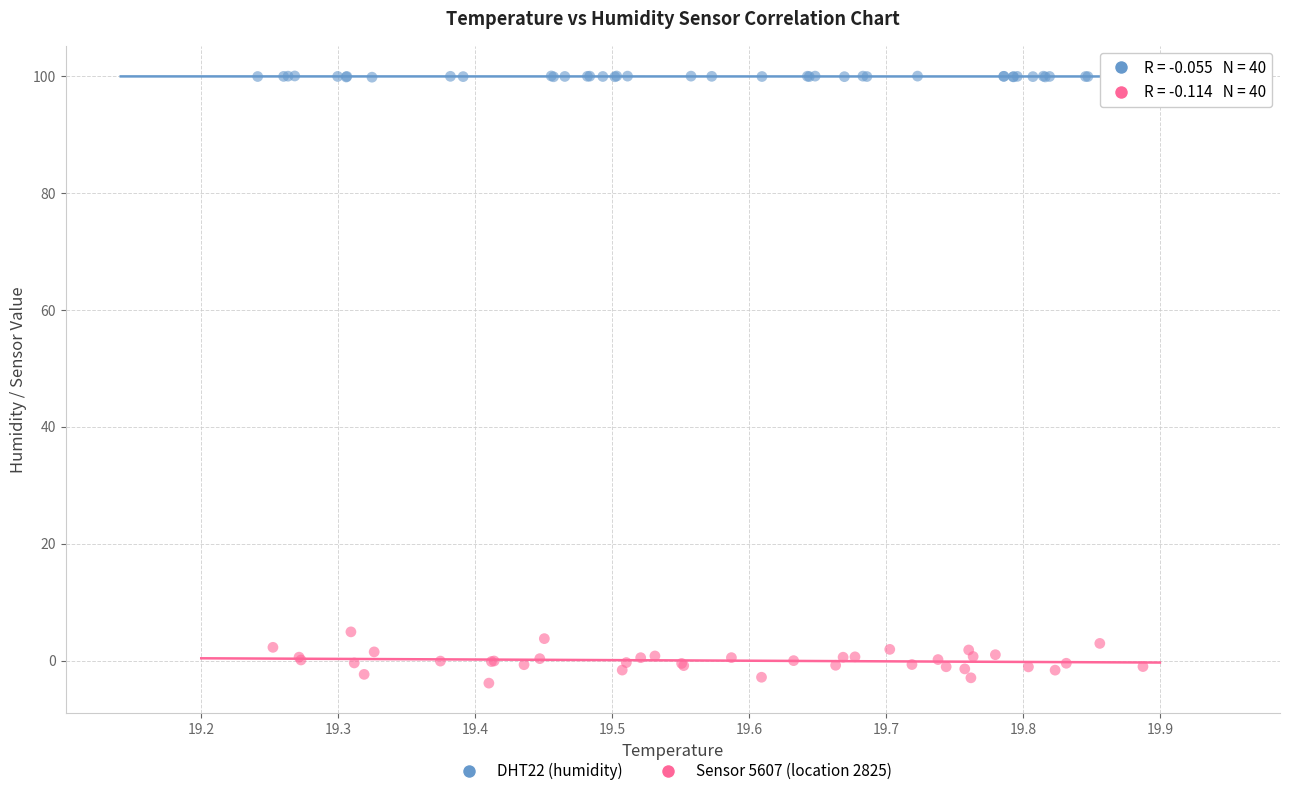

What are all the series names shown in the legend?

DHT22 (humidity), Sensor 5607 (location 2825)